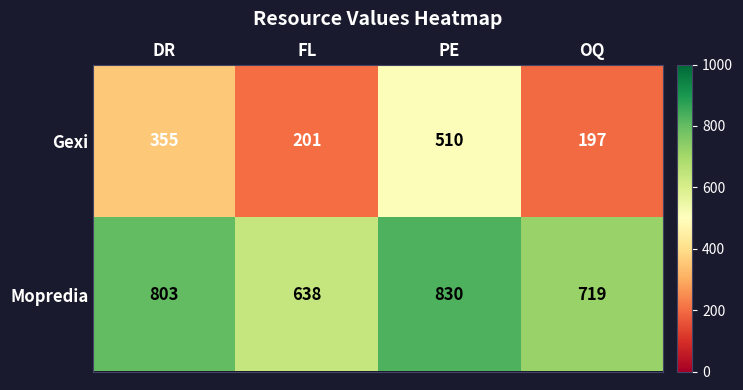

Reading left to right, extract all data points from this chart.

Gexi: 355	201	510	197
Mopredia: 803	638	830	719